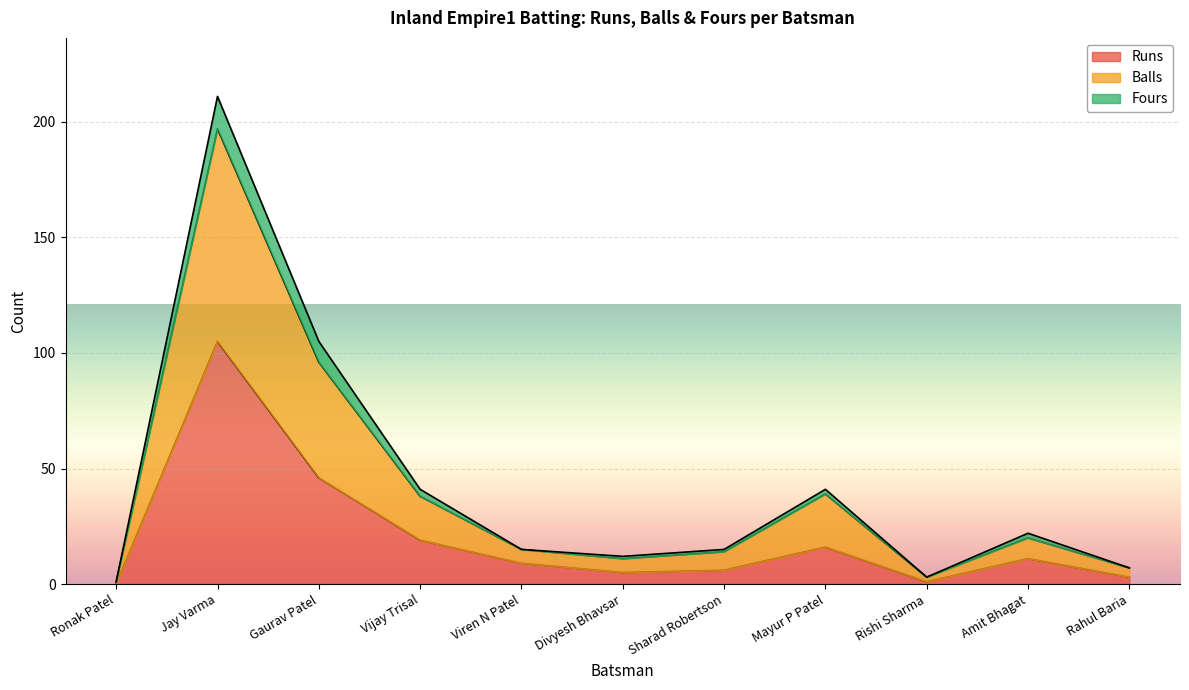

How many lines are shown in the chart?

3